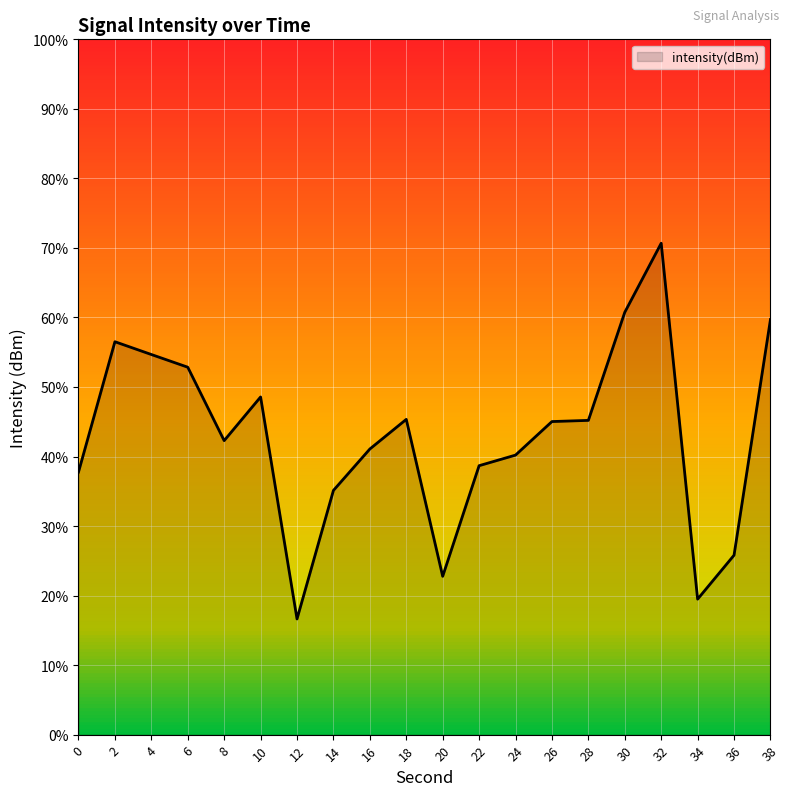

How many categories are shown in the chart?

20